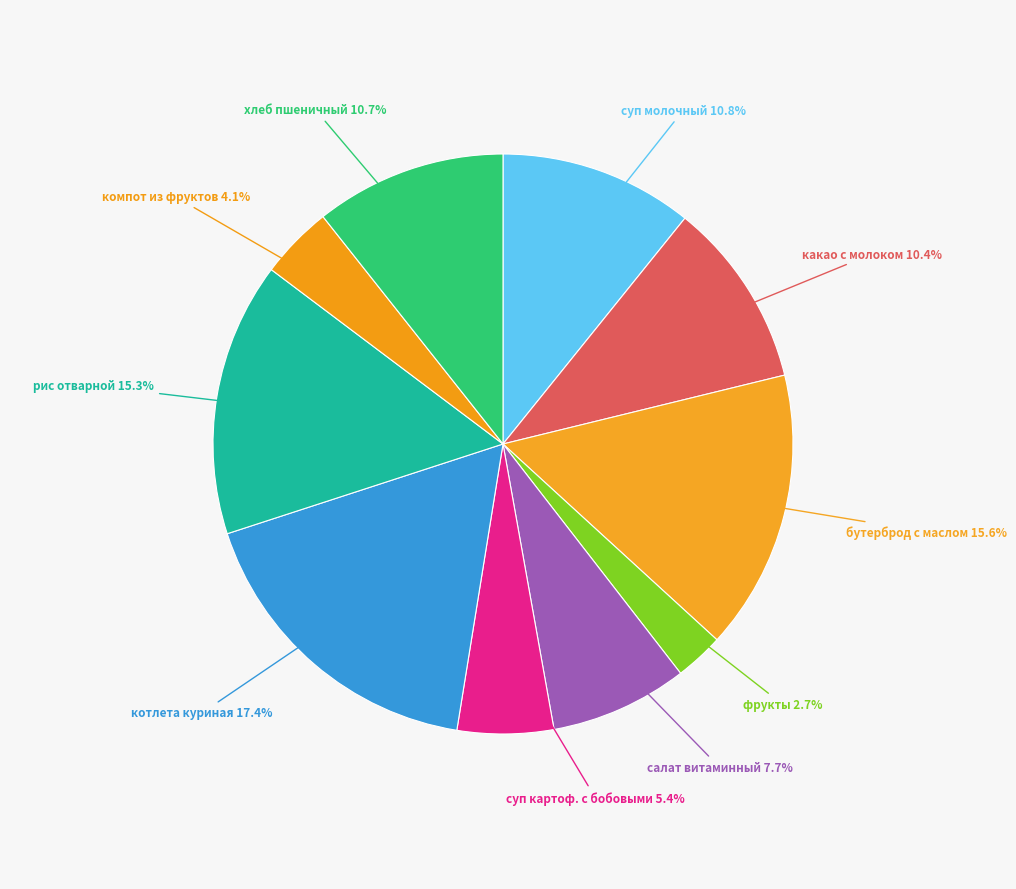

What is the smallest slice in the pie chart?

фрукты